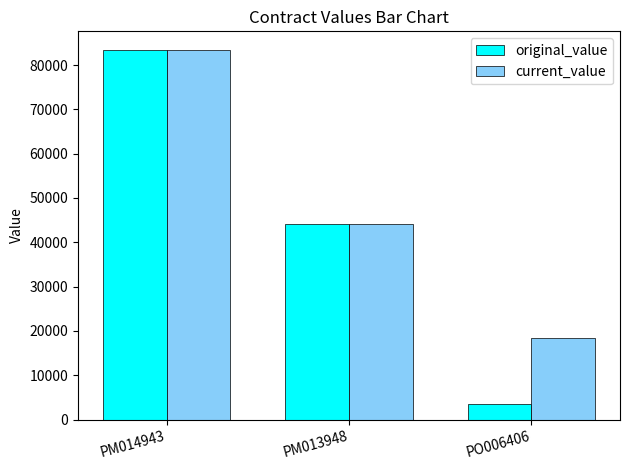

The current_value series shows 83425 at PM014943. True or false?

True